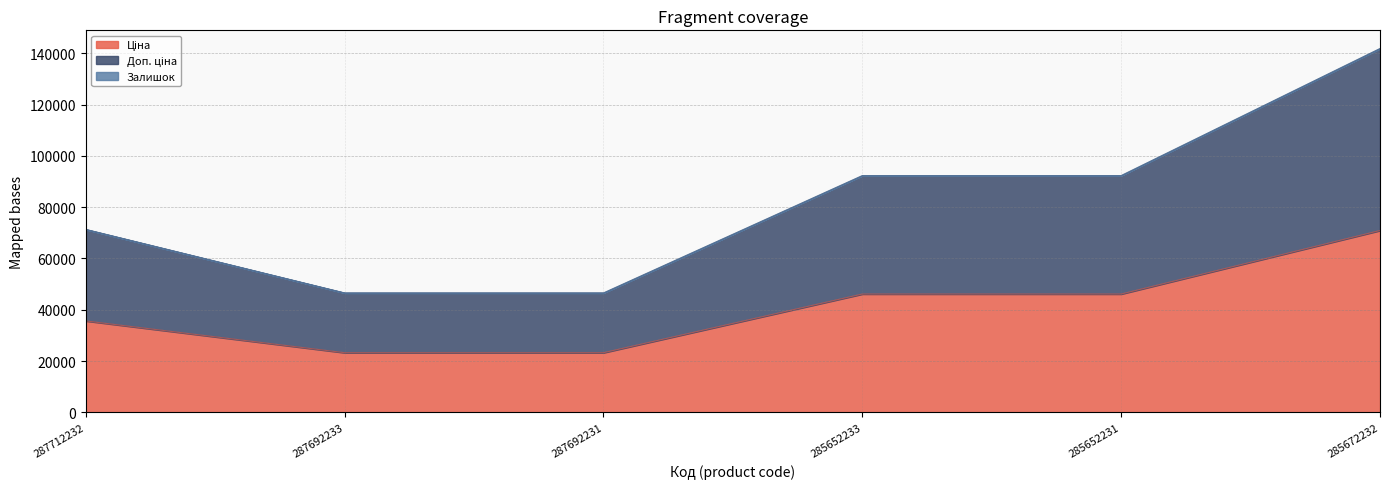

How many lines are shown in the chart?

3